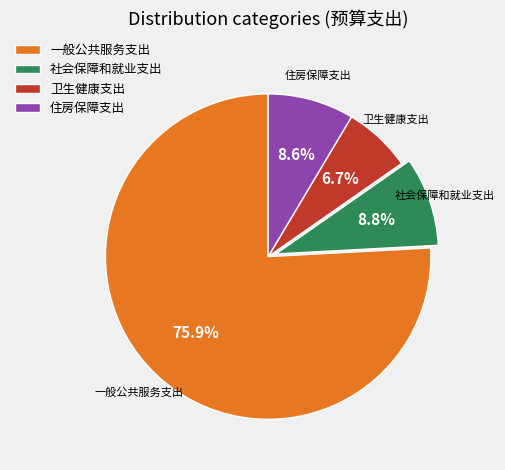

The 一般公共服务支出 slice represents 76% of the pie. True or false?

True